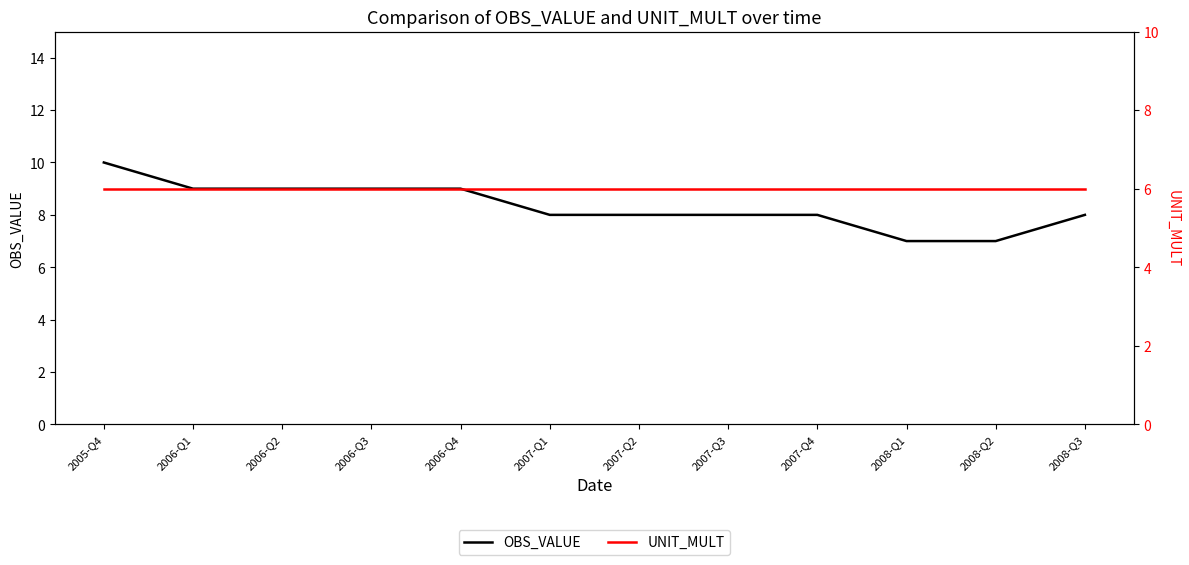

Where does the OBS_VALUE series first go above 8?

2005-Q4